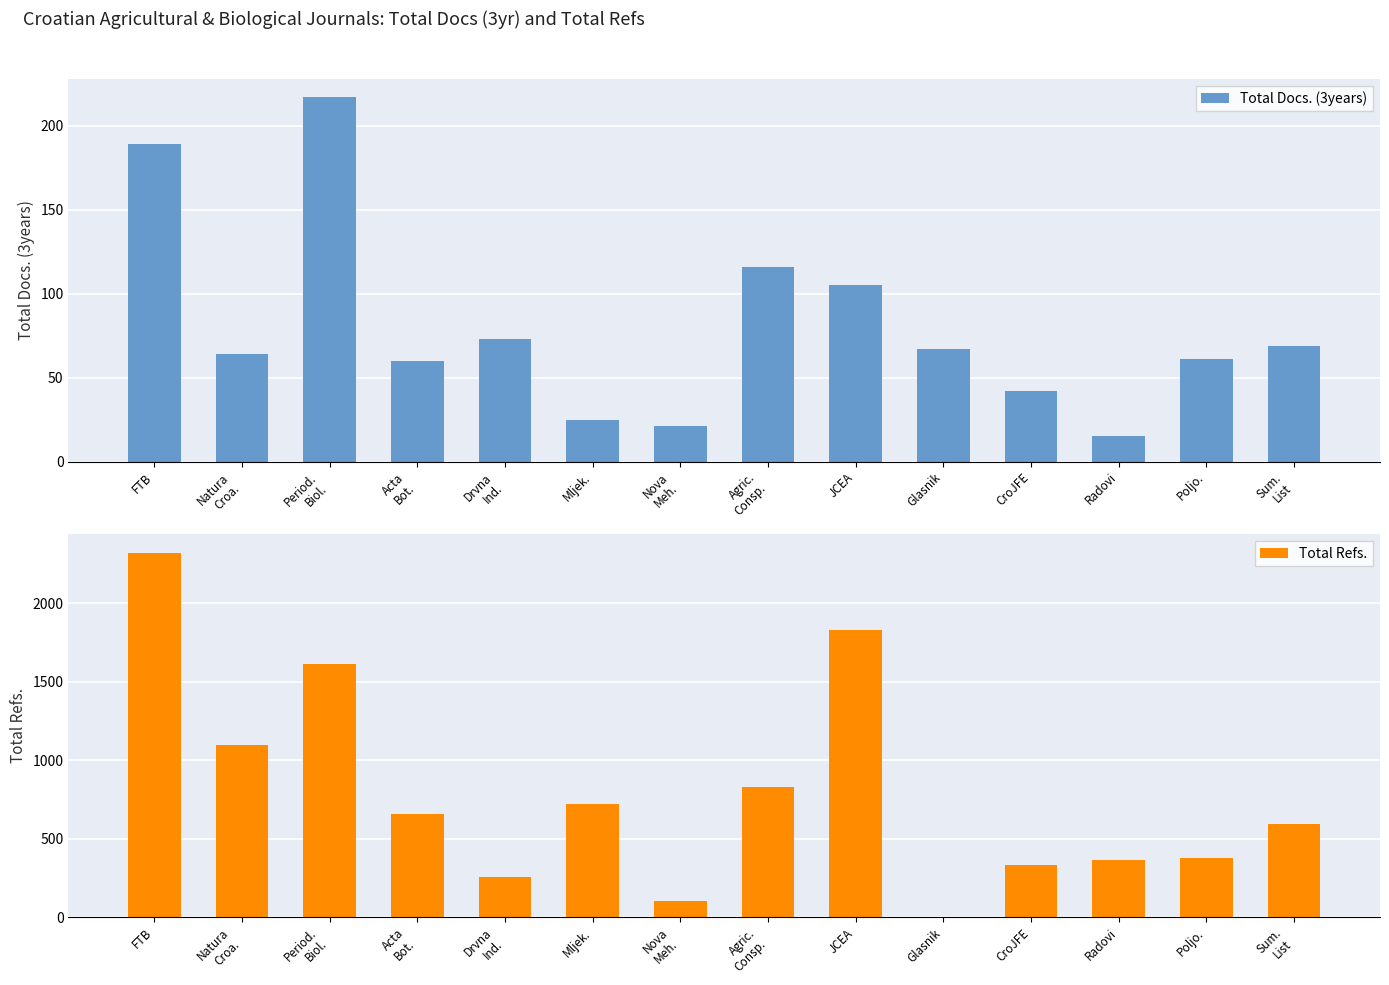

The Total Refs. series shows 350 at Acta
Bot.. True or false?

False